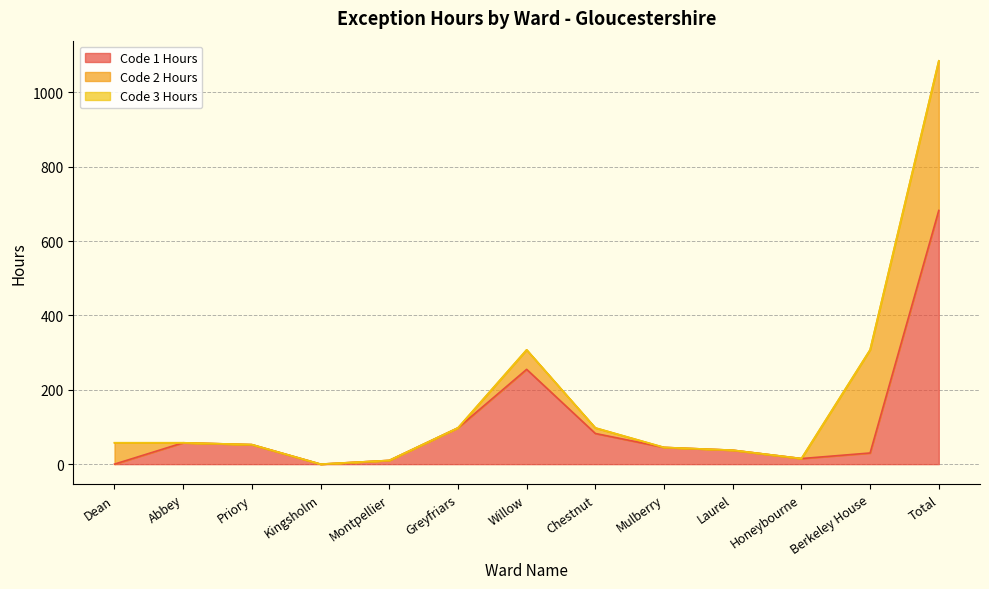

What position from the right is Mulberry?

5